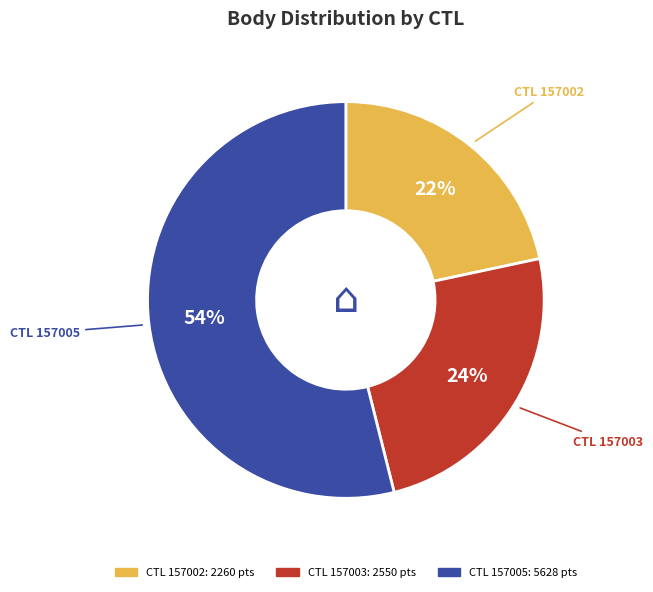

Does any single category account for the majority?

Yes